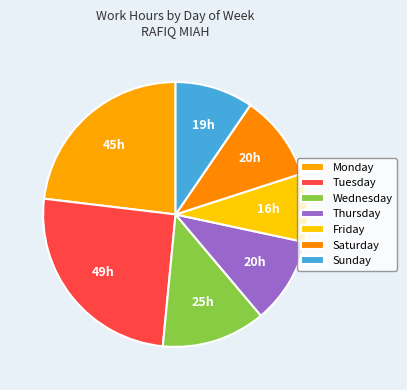

Count the number of slices in the pie.

7